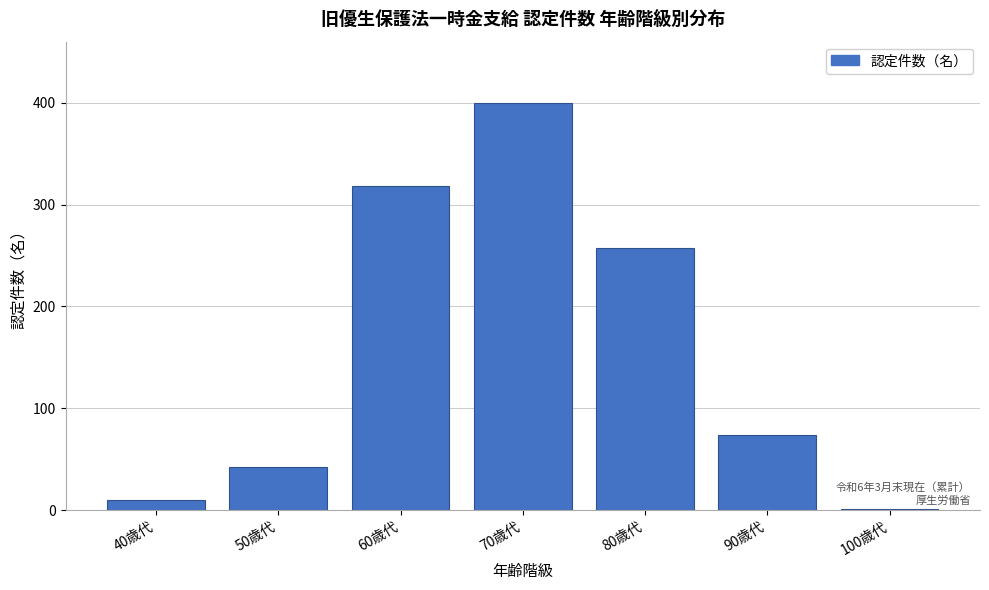

Reading right to left, extract all data points from this chart.

100歳代=1	90歳代=74	80歳代=257	70歳代=400	60歳代=318	50歳代=42	40歳代=10